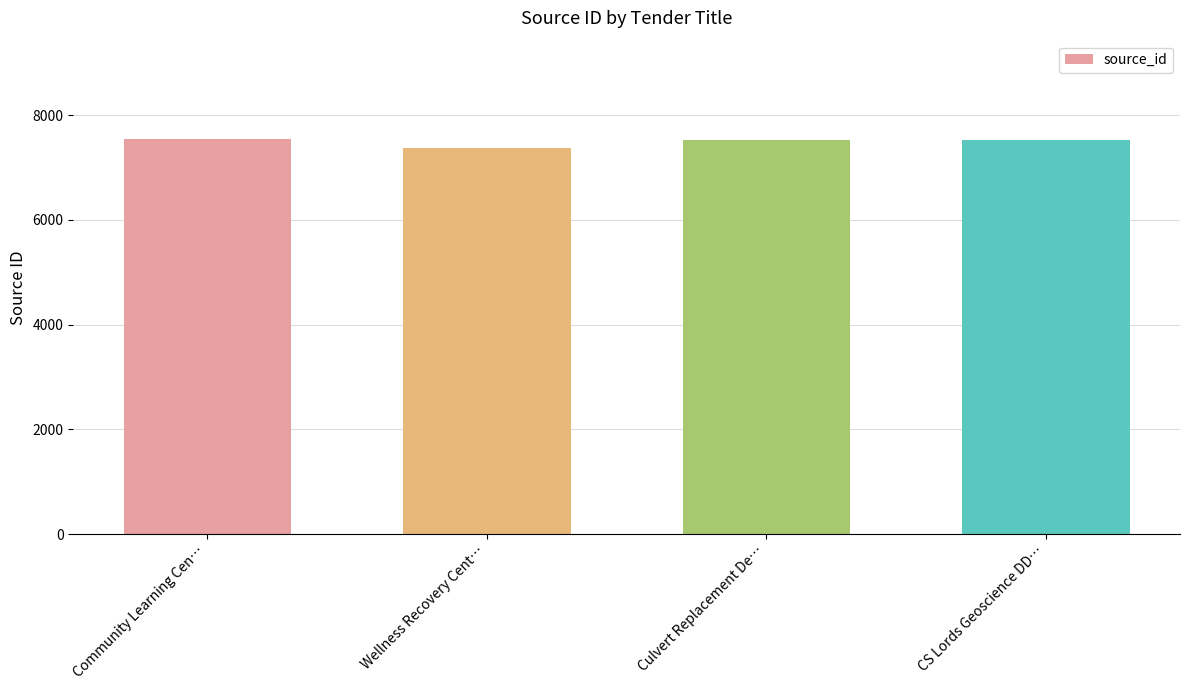

The chart shows a value of 7532 at Culvert Replacement De…. True or false?

True